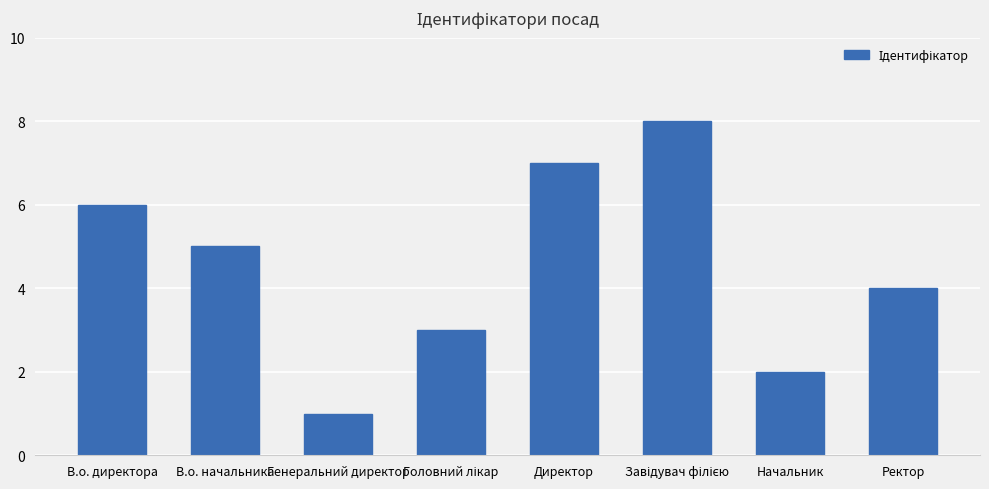

Does the chart contain stacked bars?

No